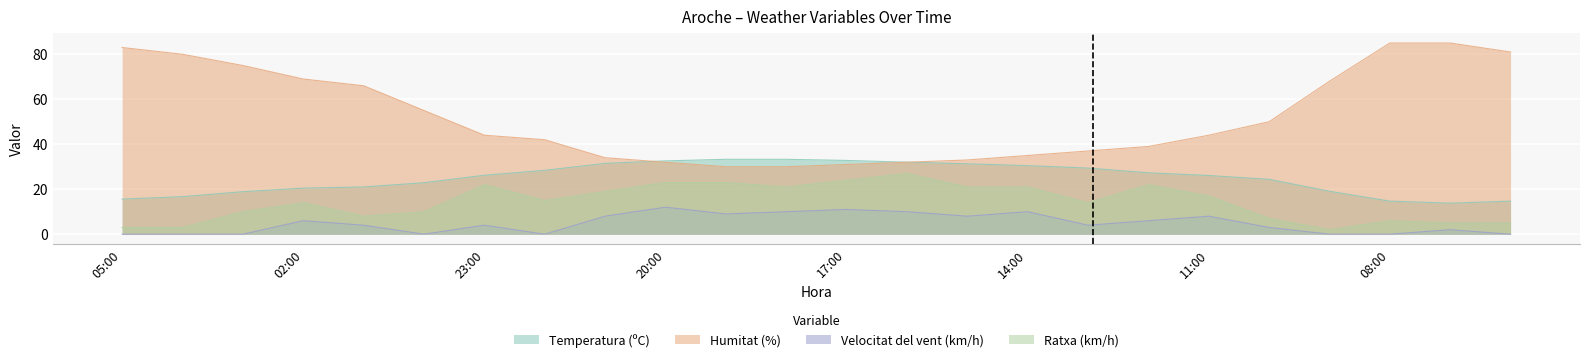

How many values in the Velocitat del vent (km/h) series exceed 4?

11